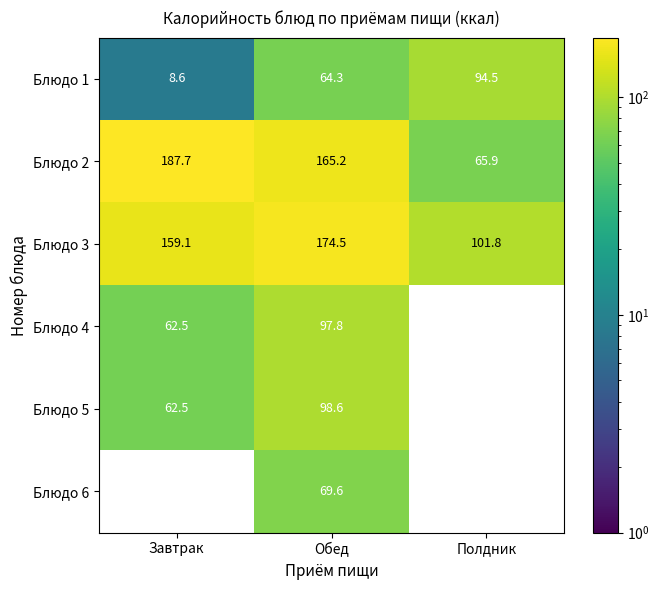

What is the total value across all series at Обед?

670.0